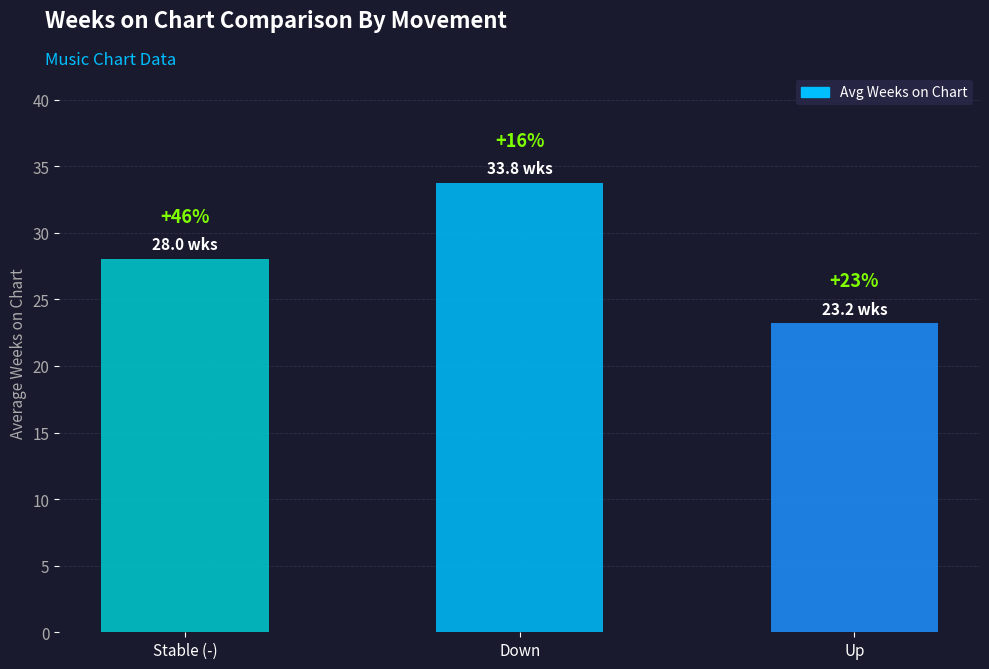

What is the maximum value shown in the chart?

33.8